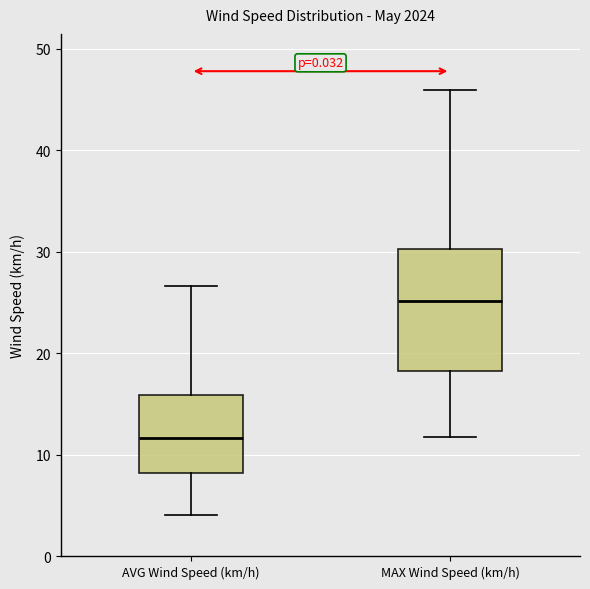

Which box's median line is the highest?

MAX Wind Speed (km/h)